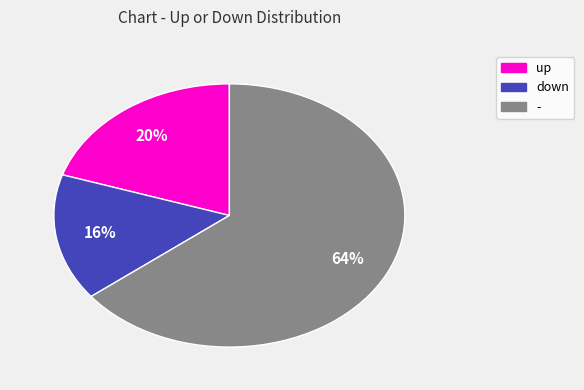

To the nearest percent, what is the difference between the up and down slice percentages?

4%